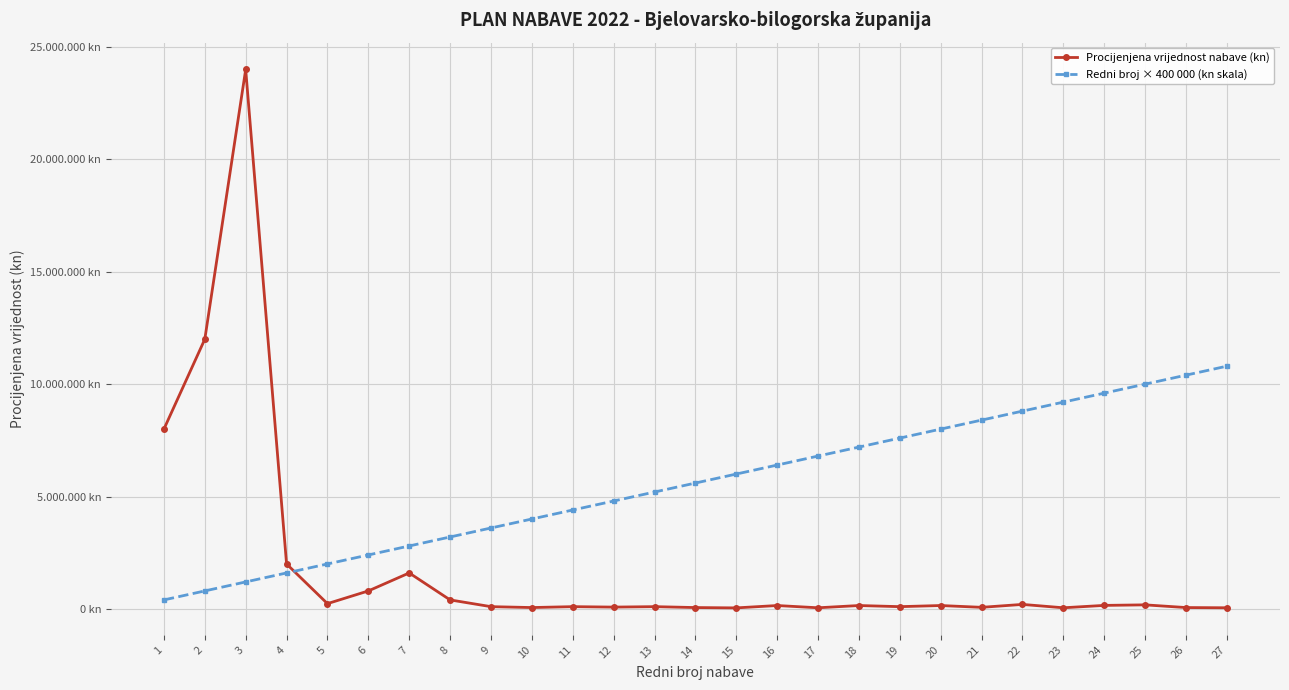

Reading left to right, transcribe all the data shown in this chart.

Procijenjena vrijednost nabave (kn): 1=8000000	2=12000000	3=24000000	4=2000000	5=234375	6=800000	7=1600000	8=400000	9=100000	10=60000	11=100000	12=80000	13=100000	14=60000	15=45000	16=150000	17=50000	18=150000	19=100000	20=150000	21=70000	22=199900	23=50000	24=156000	25=180000	26=60000	27=50000
Redni broj × 400 000 (kn skala): 1=400000	2=800000	3=1200000	4=1600000	5=2000000	6=2400000	7=2800000	8=3200000	9=3600000	10=4000000	11=4400000	12=4800000	13=5200000	14=5600000	15=6000000	16=6400000	17=6800000	18=7200000	19=7600000	20=8000000	21=8400000	22=8800000	23=9200000	24=9600000	25=10000000	26=10400000	27=10800000